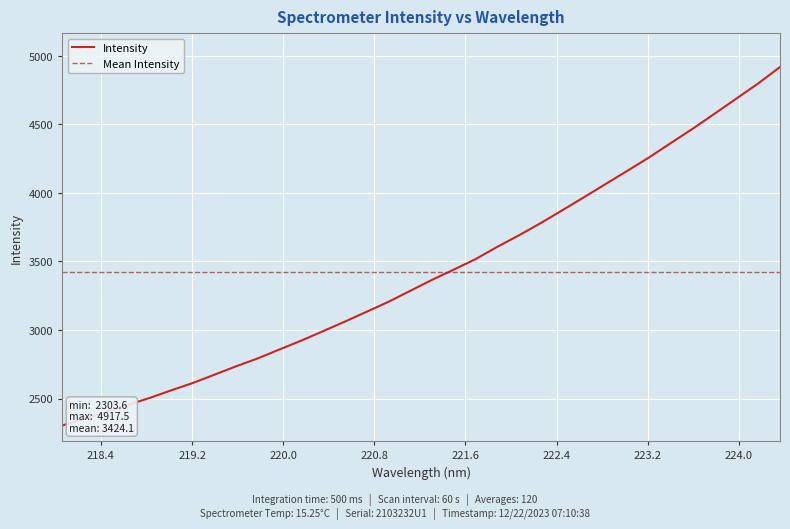

What is the maximum value for Intensity?

4917.5